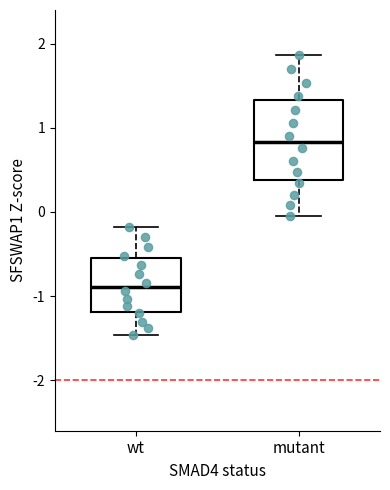

Which box is the tallest, from its lower edge to its upper edge?

mutant